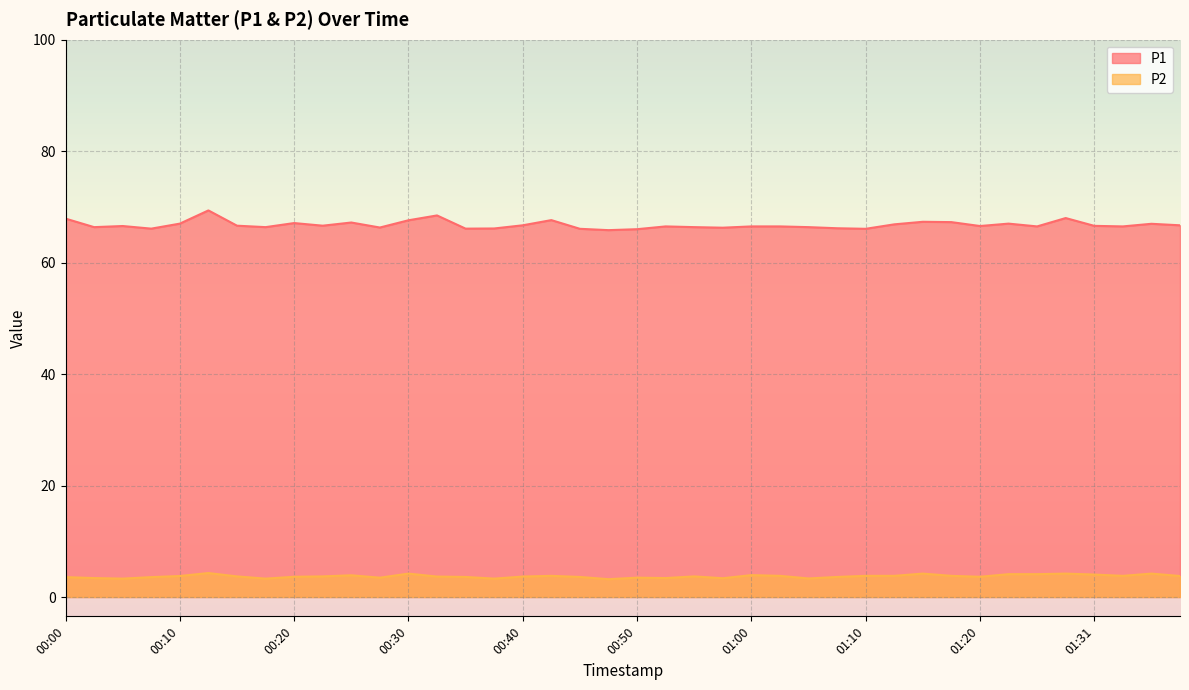

True or false: P1 and P2 intersect in this chart.

False